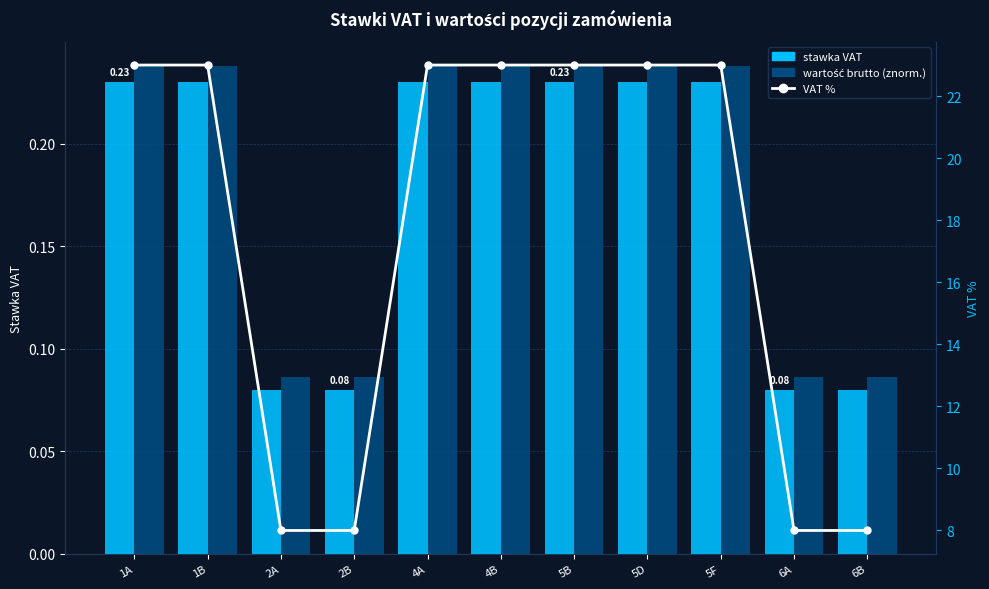

True or false: VAT % has a value of 10.4 at 1B.

False